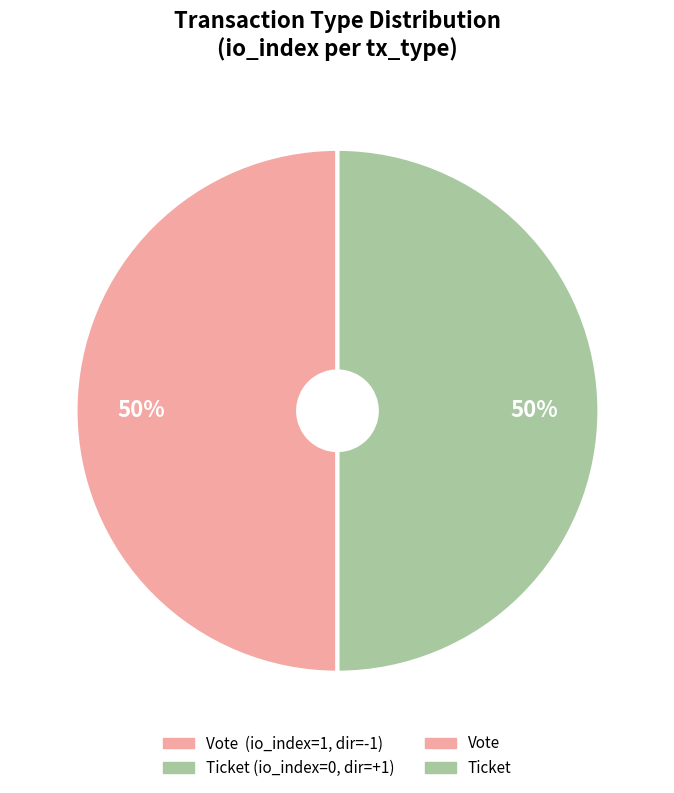

How many slices are in this pie chart?

2